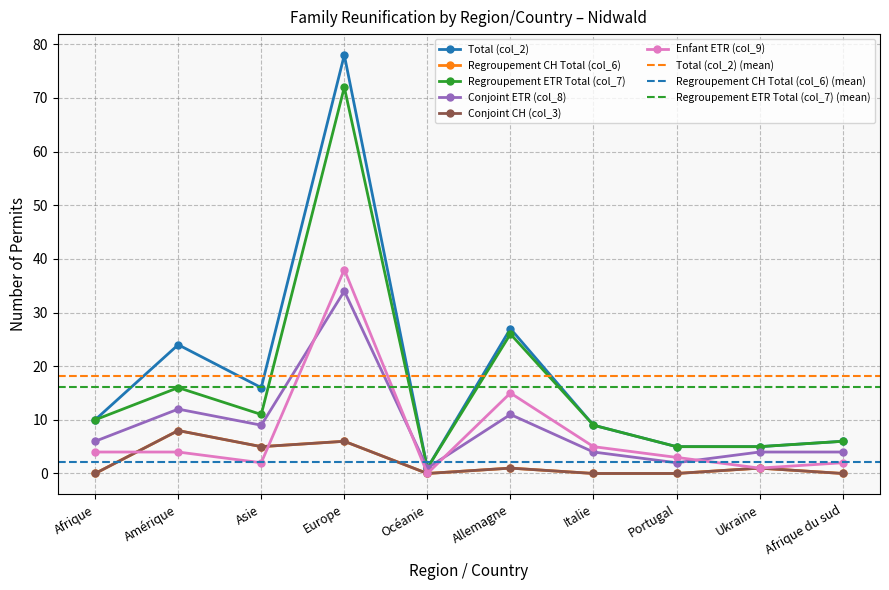

What is the spread (max minus min) of values at Afrique?

10